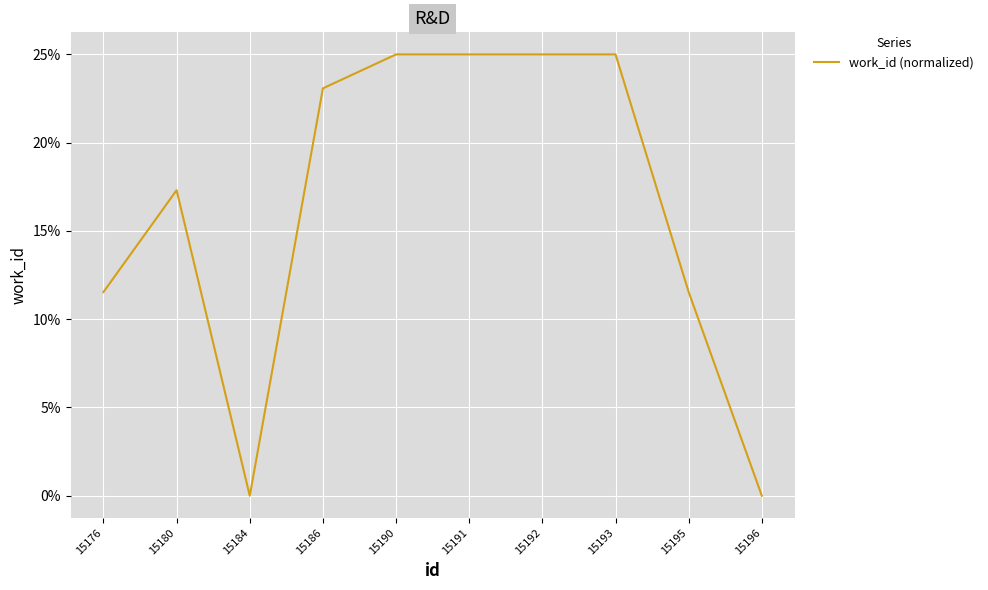

Count the number of values greater than 23.

5